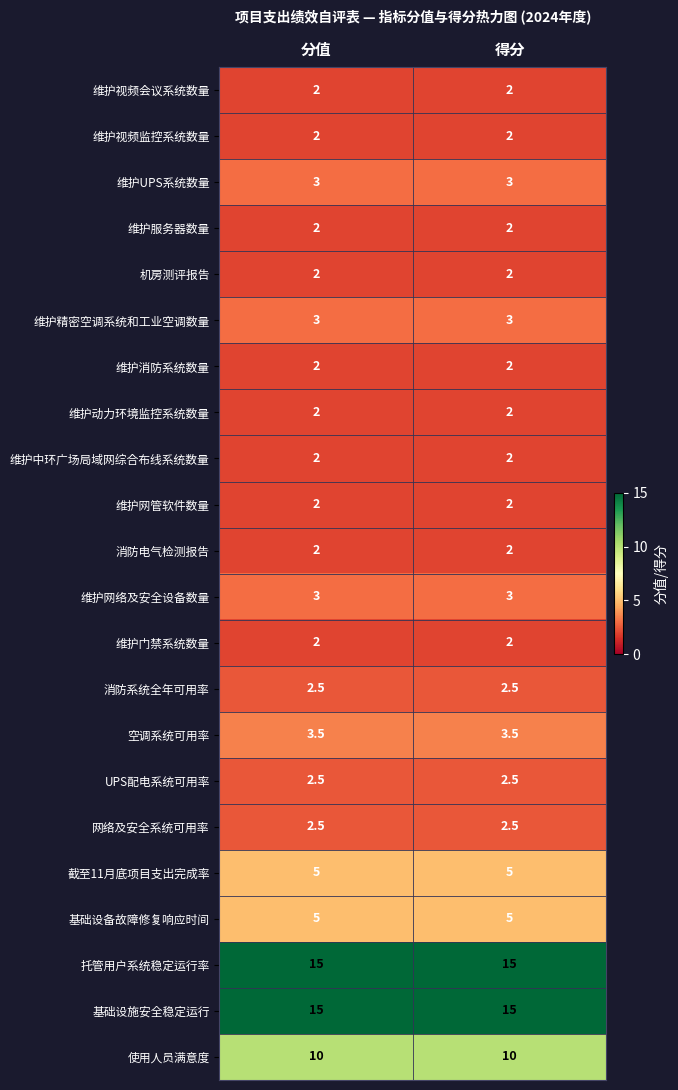

What is the sum of all 维护视频会议系统数量 values?

4.0